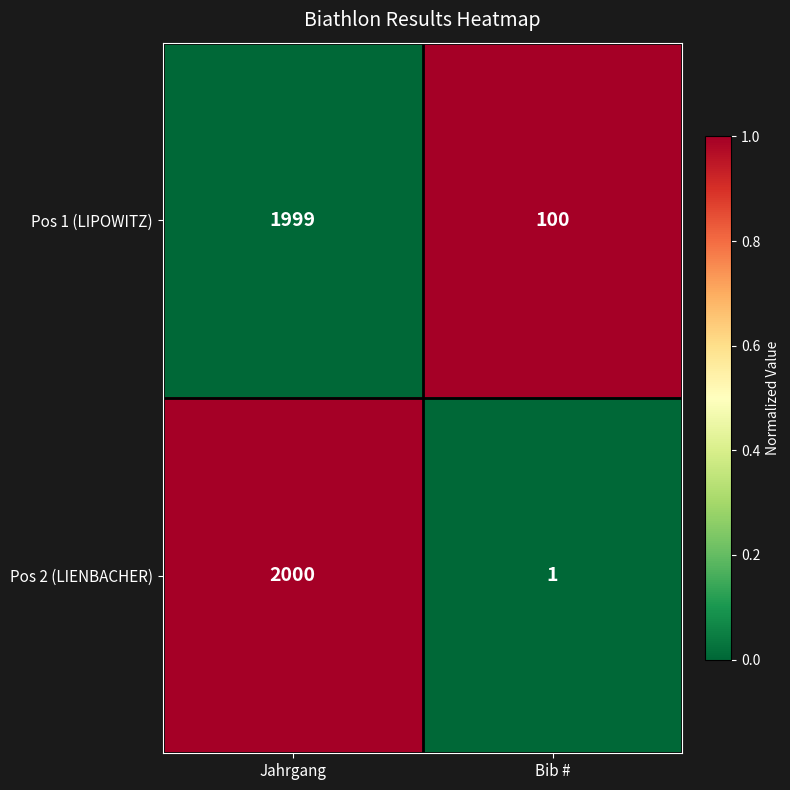

Count the number of categories in the chart.

2